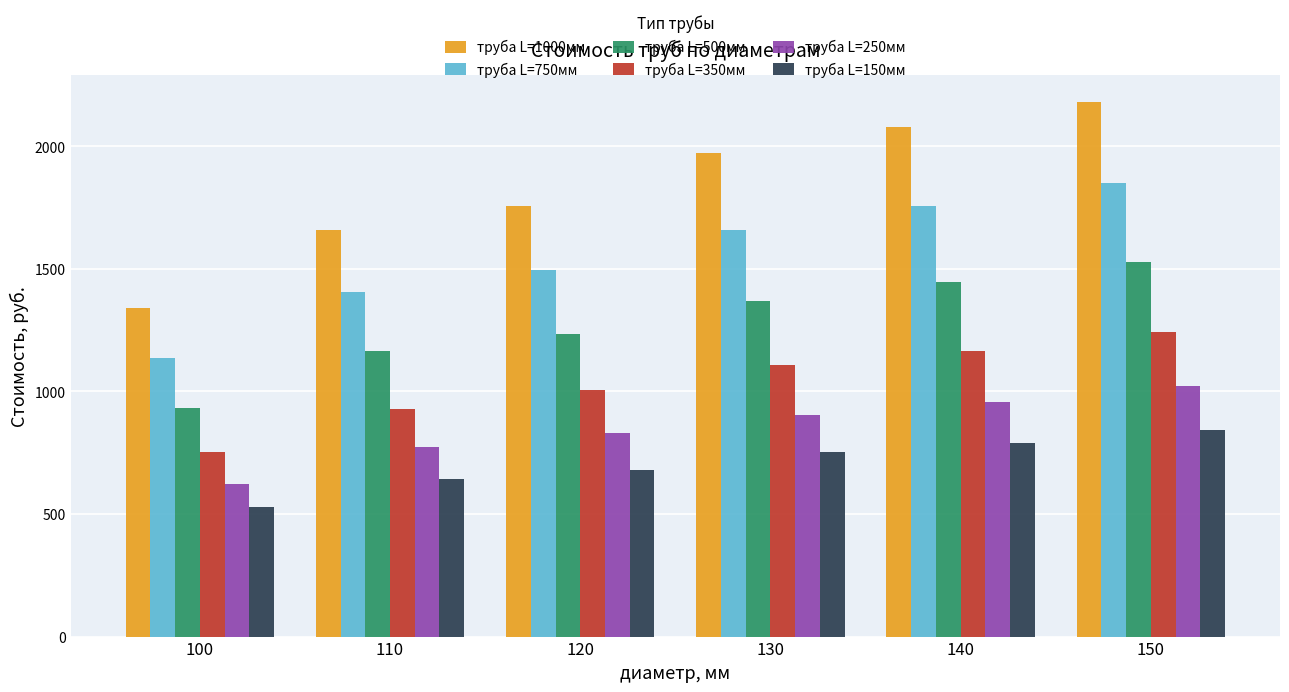

What are all the series names shown in the legend?

труба L=1000мм, труба L=750мм, труба L=500мм, труба L=350мм, труба L=250мм, труба L=150мм